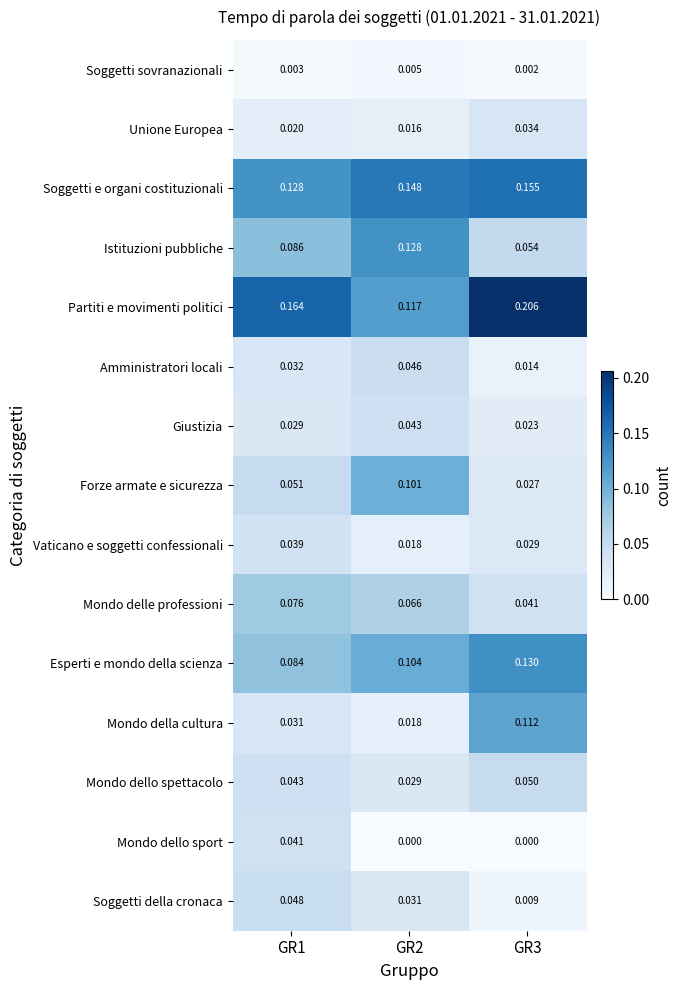

Which series changed the most between GR1 and GR2?

Forze armate e sicurezza